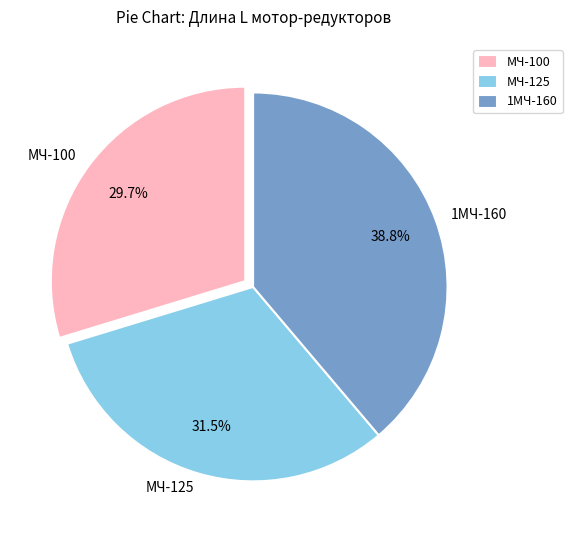

Which category has the biggest portion of the pie?

1МЧ-160